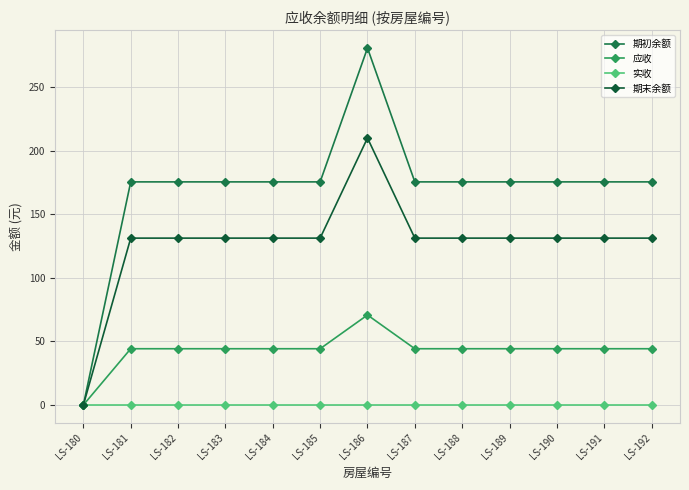

The value of 期初余额 at LS-191 is 61.3. True or false?

False